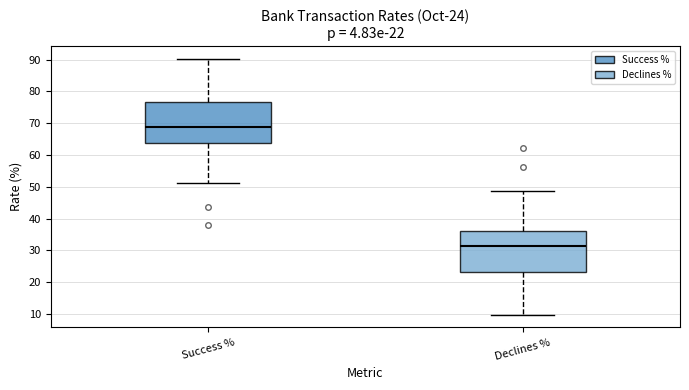

Which box's median line is the lowest?

Declines %